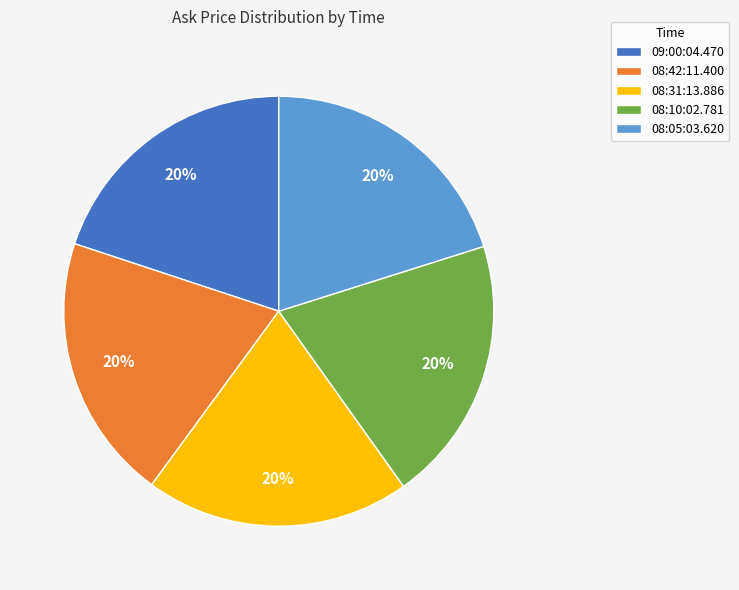

Is 08:05:03.620 the majority of the pie?

No